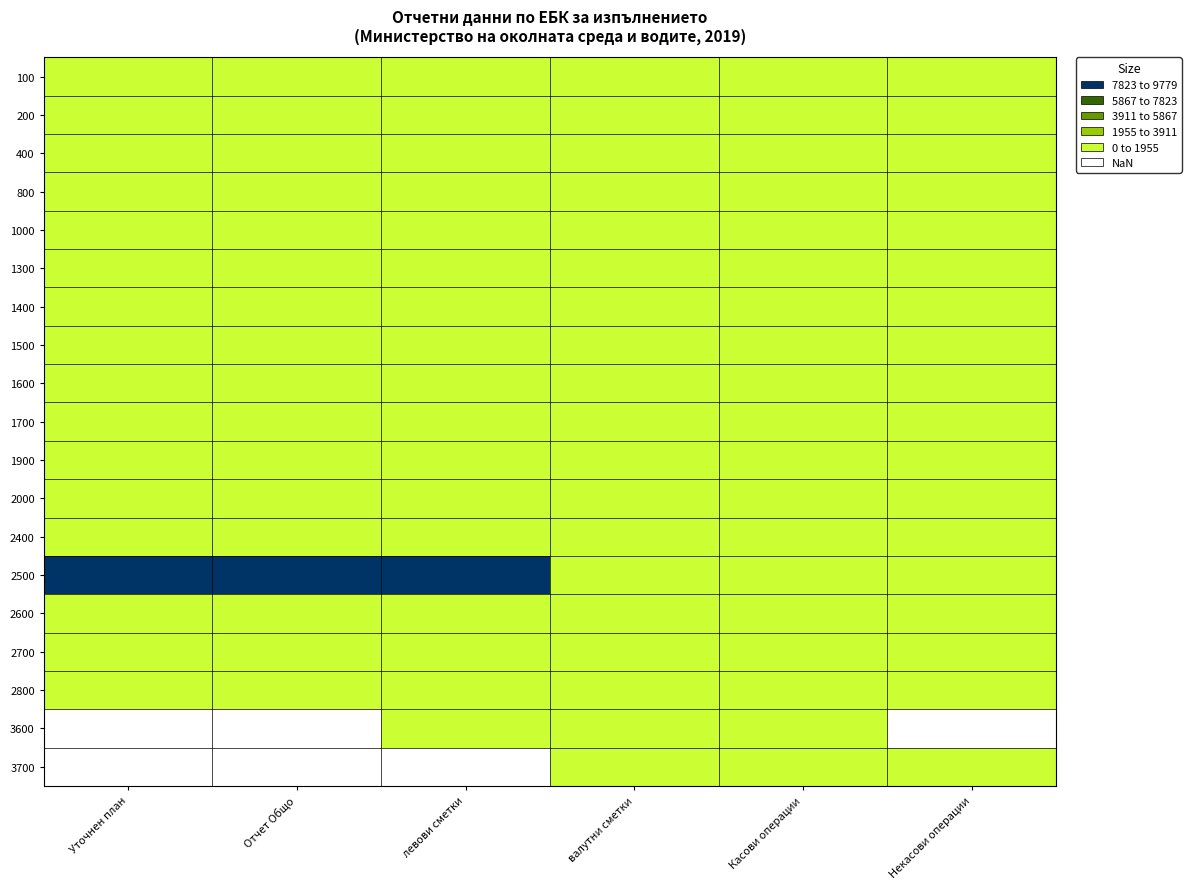

Where is 1600 nearest to the value 0?

Уточнен план